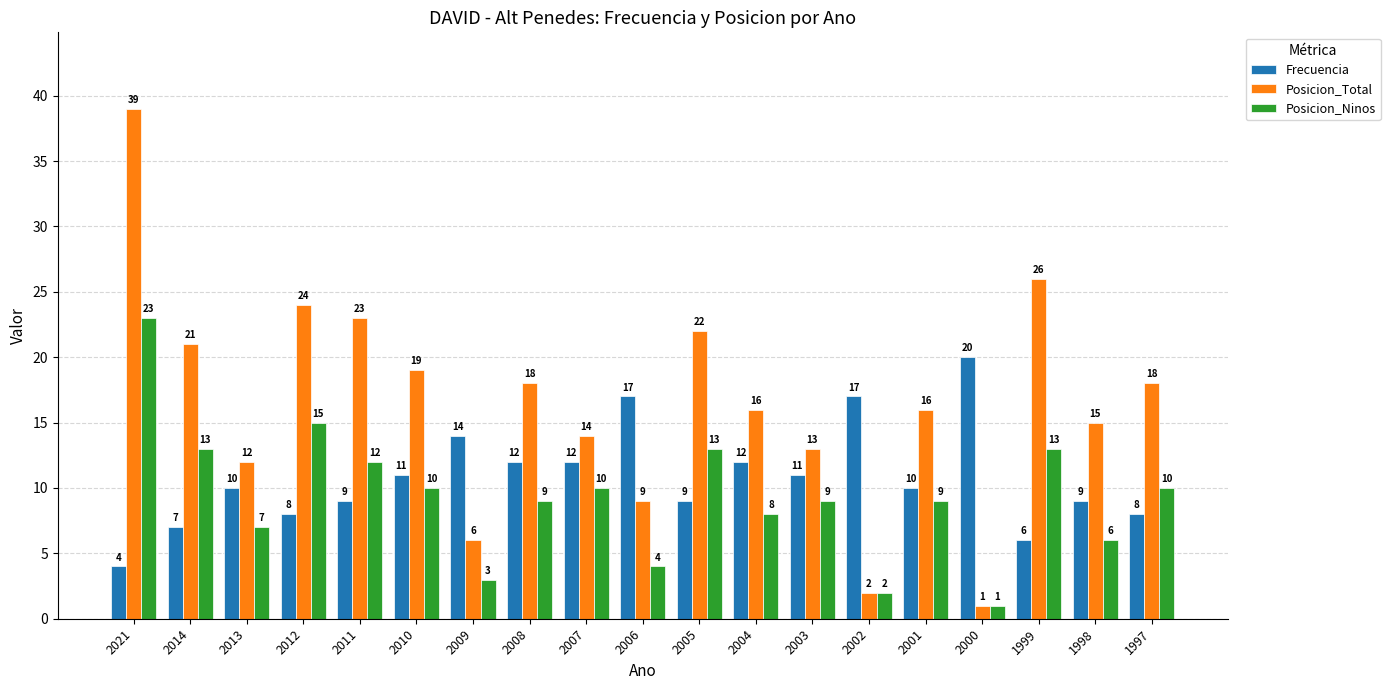

List the series in order of their peak value, highest first.

Posicion_Total, Posicion_Ninos, Frecuencia